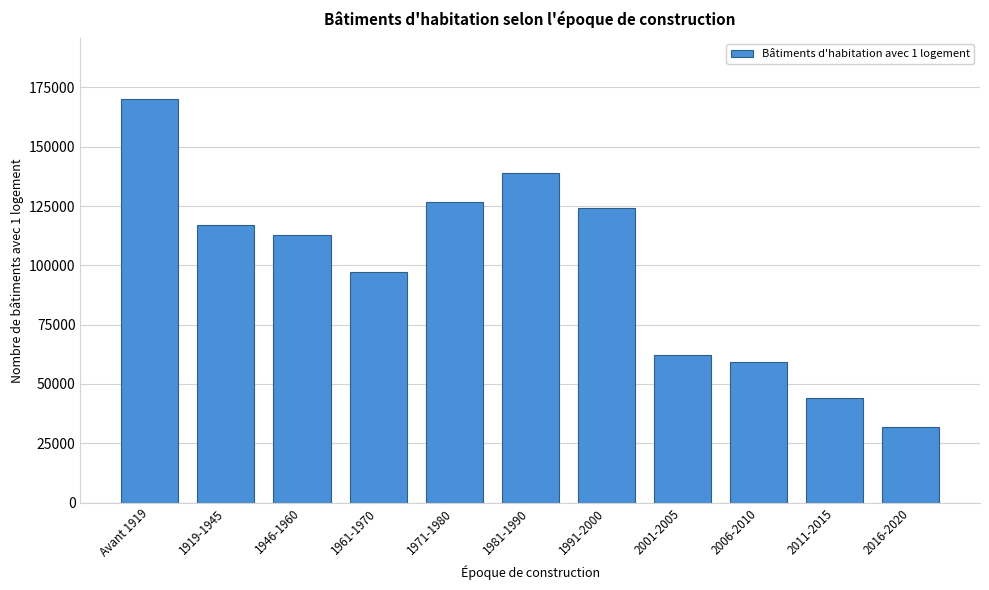

Reading left to right, what are all the values shown in this chart?

Avant 1919=170150	1919-1945=116978	1946-1960=112950	1961-1970=97335	1971-1980=126543	1981-1990=139063	1991-2000=124356	2001-2005=62167	2006-2010=59115	2011-2015=44105	2016-2020=31721